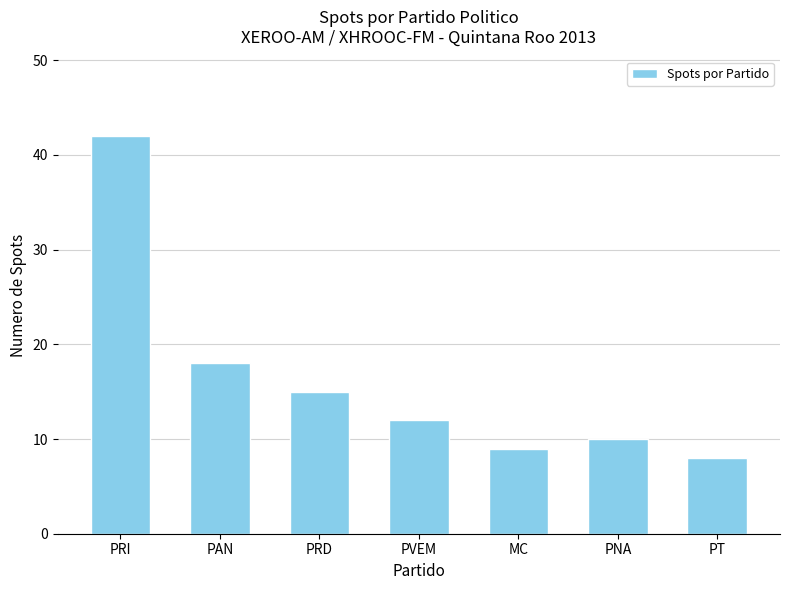

True or false: the data shows 8 at PT.

True